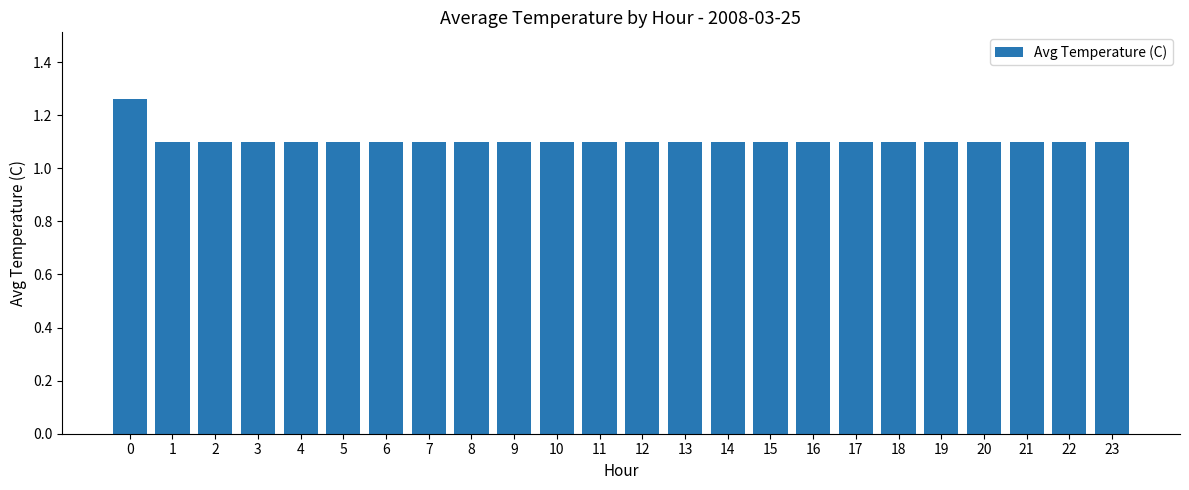

The value at 18 is 1.1. True or false?

True